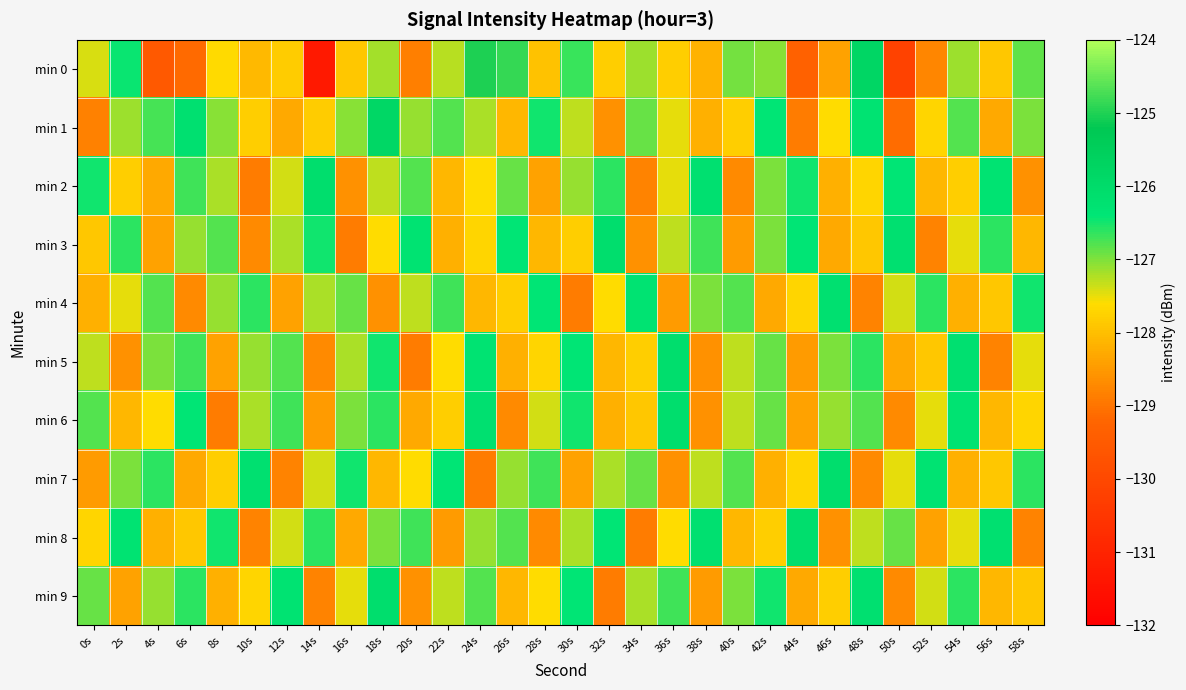

What is the difference between the highest and lowest values at 28s?

2.3